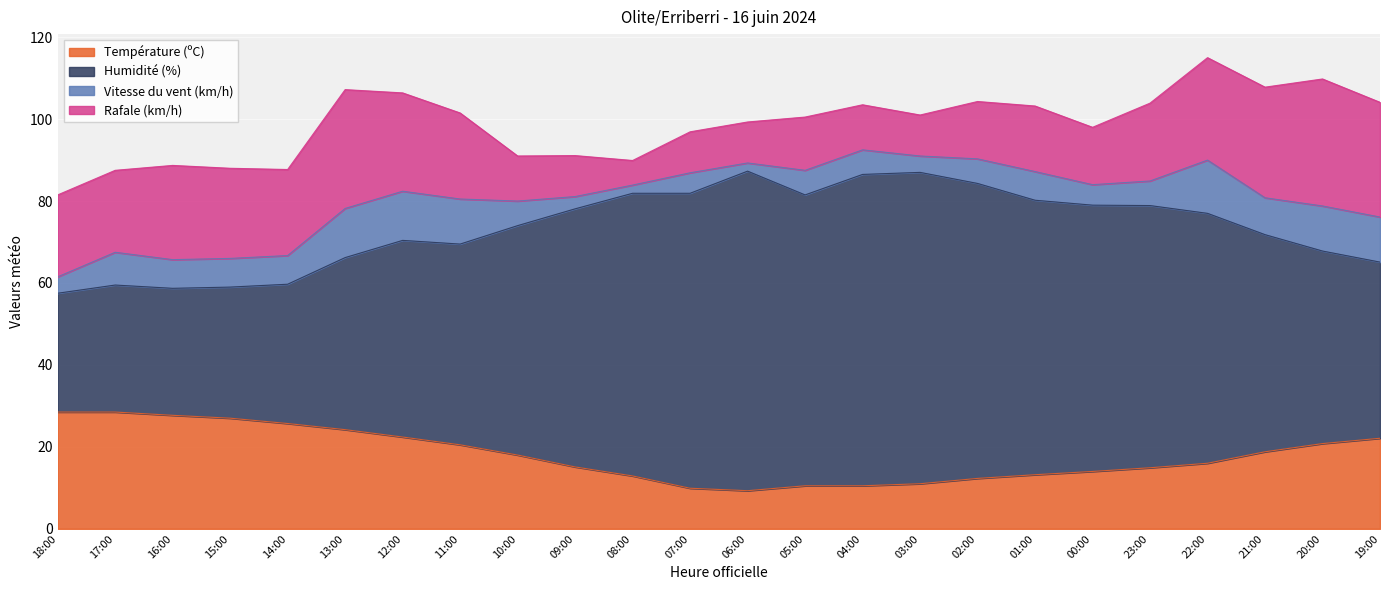

The value of Température (ºC) at 03:00 is 3.4. True or false?

False